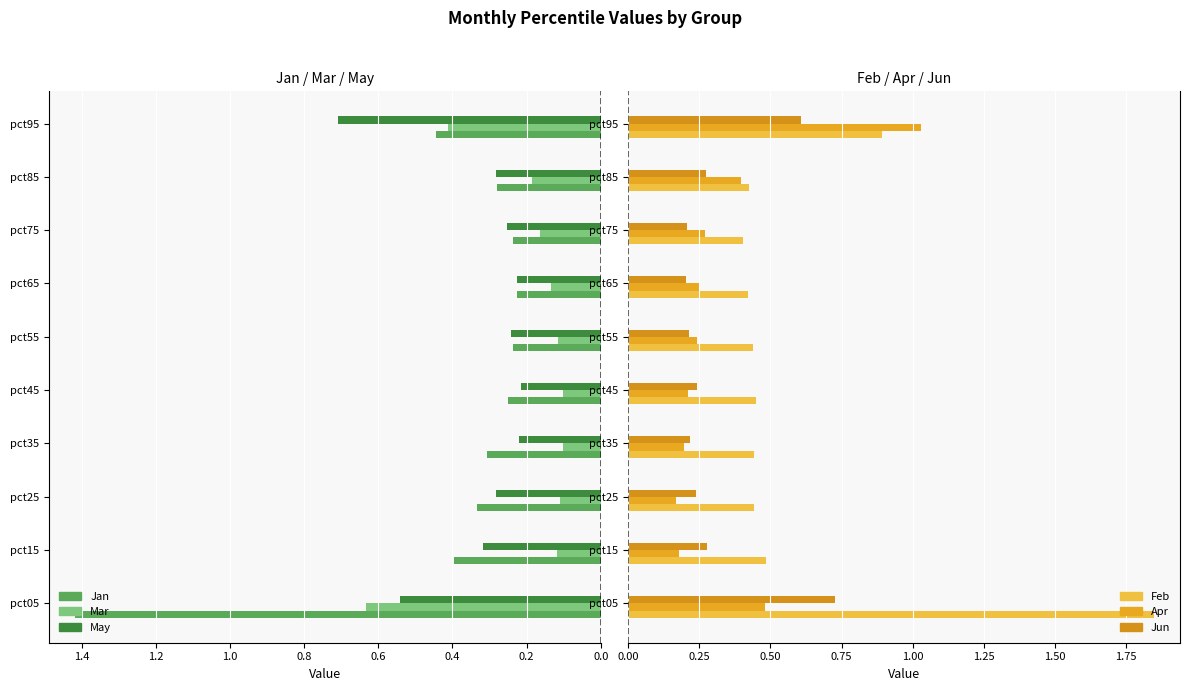

How many groups of bars are there?

10